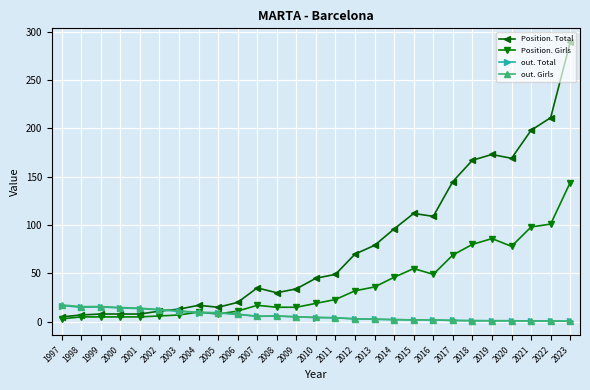

How many lines are shown in the chart?

4